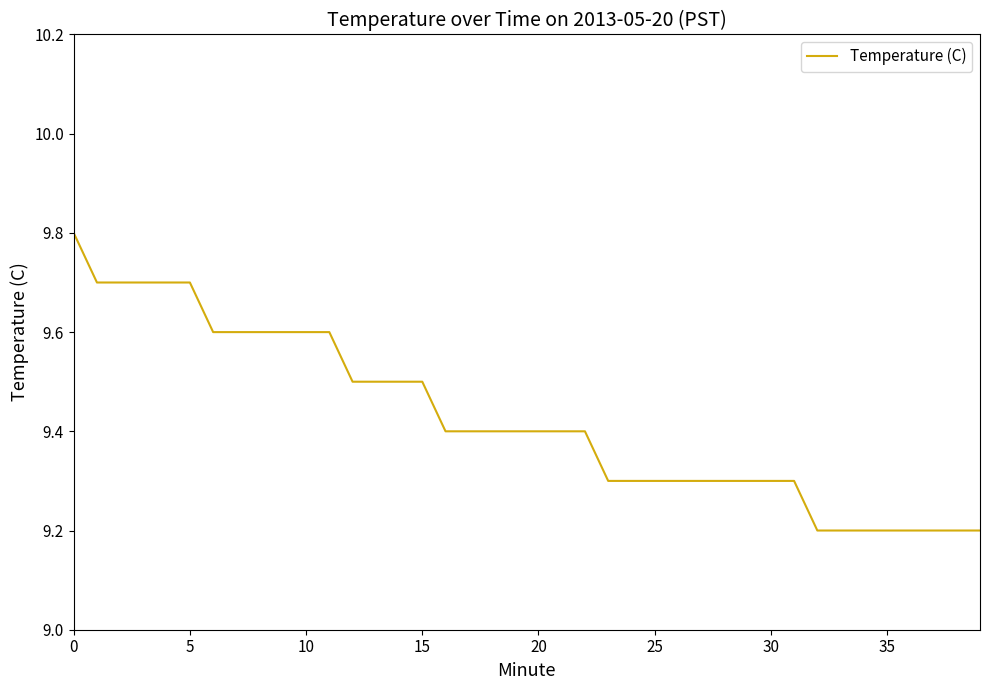

What is the difference between the maximum and minimum values?

0.6